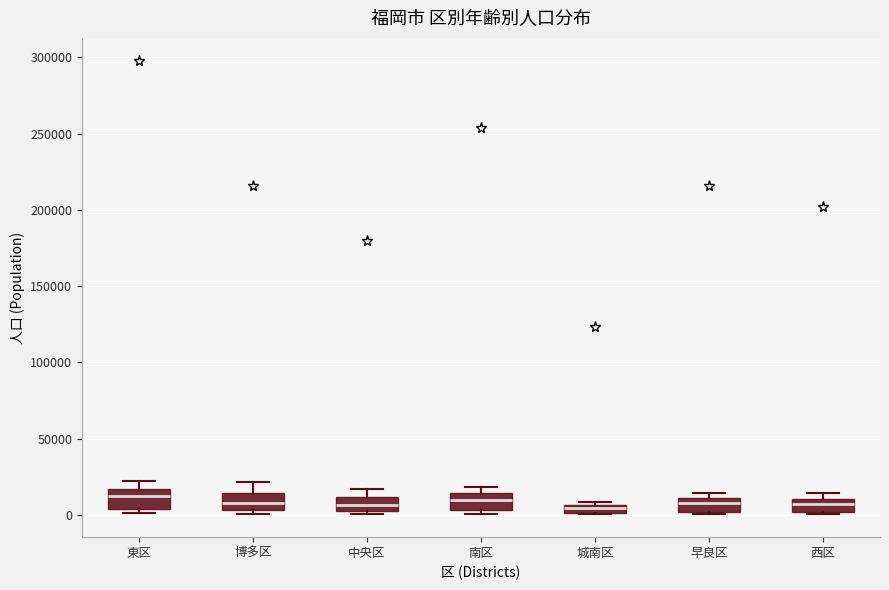

Where is the lower edge of the box for 博多区 on the y-axis? The values are not printed on the chart, so give them approximately, as read against the axis.

5000